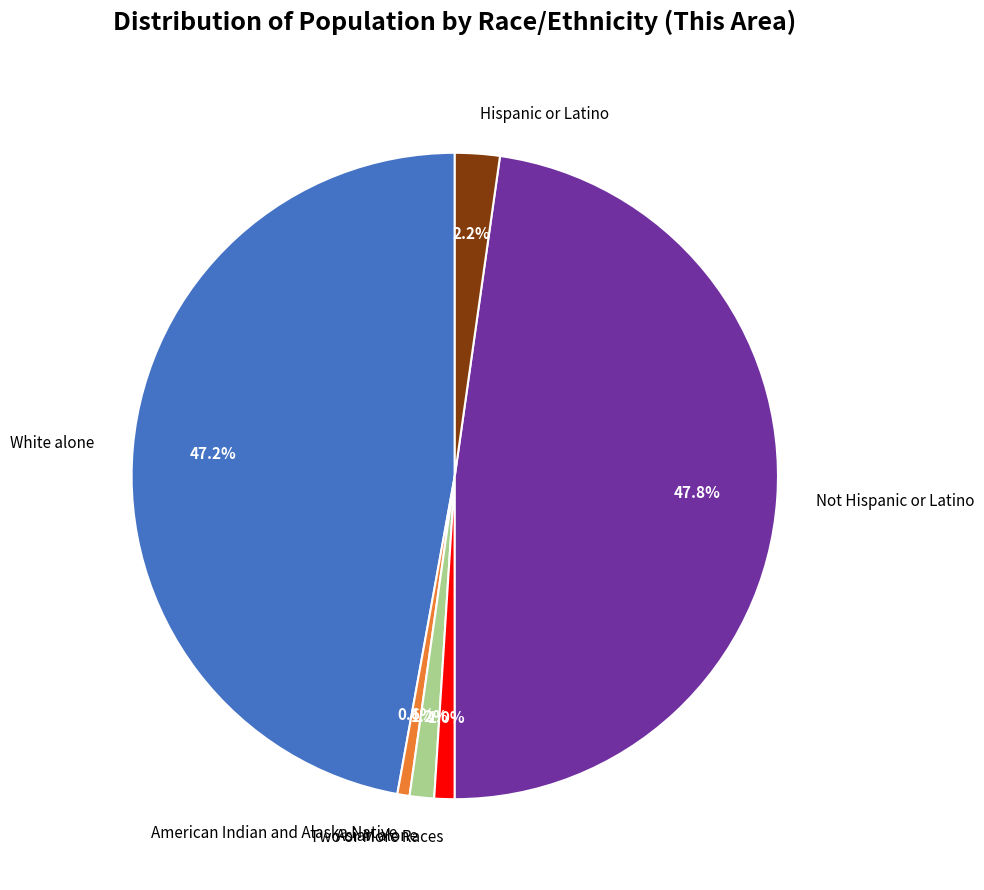

To the nearest percent, what is the combined percentage of Not Hispanic or Latino and Asian alone?

49%